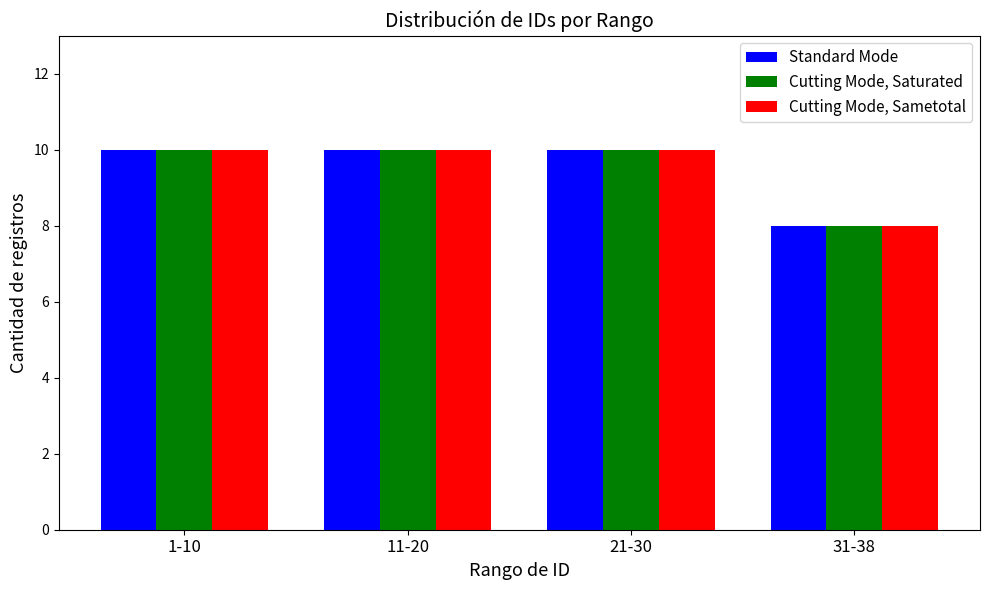

What is the approximate value of Cutting Mode, Saturated at 21-30?

10